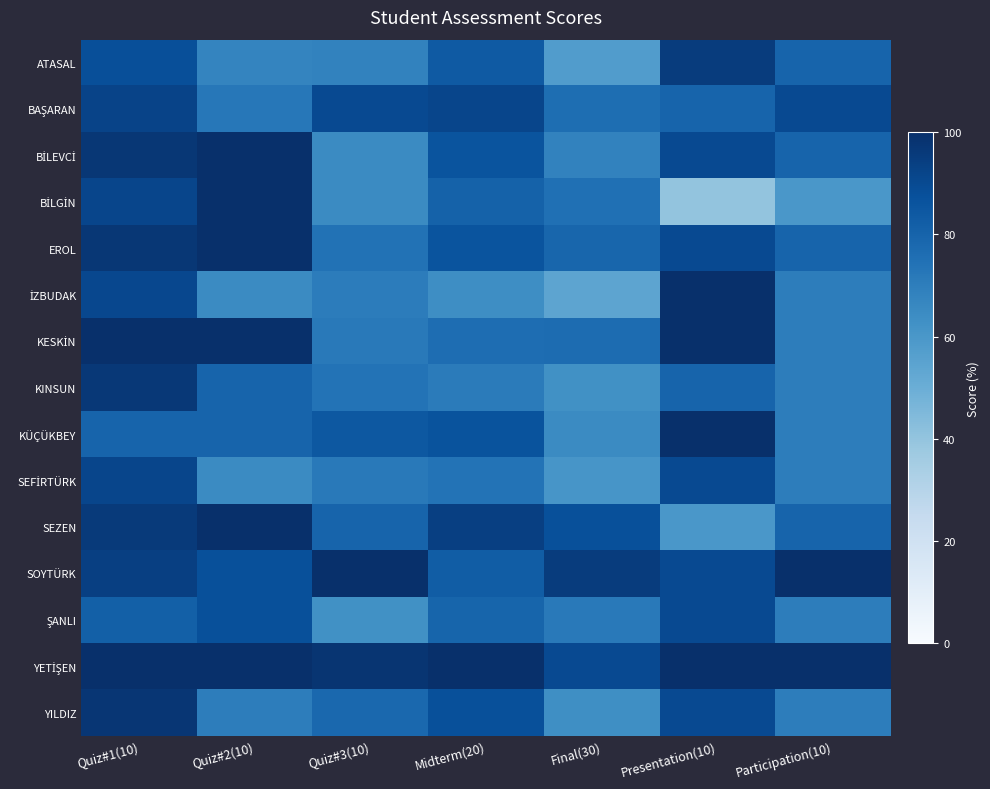

What is the total value across all series at Presentation(10)?

1295.0